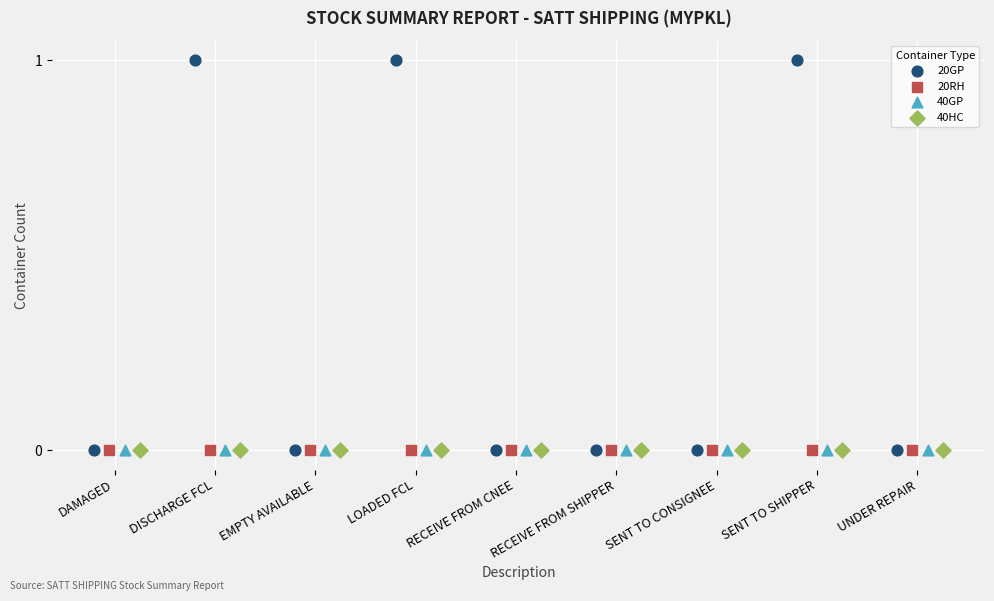

Which series reaches the maximum Y coordinate?

20GP